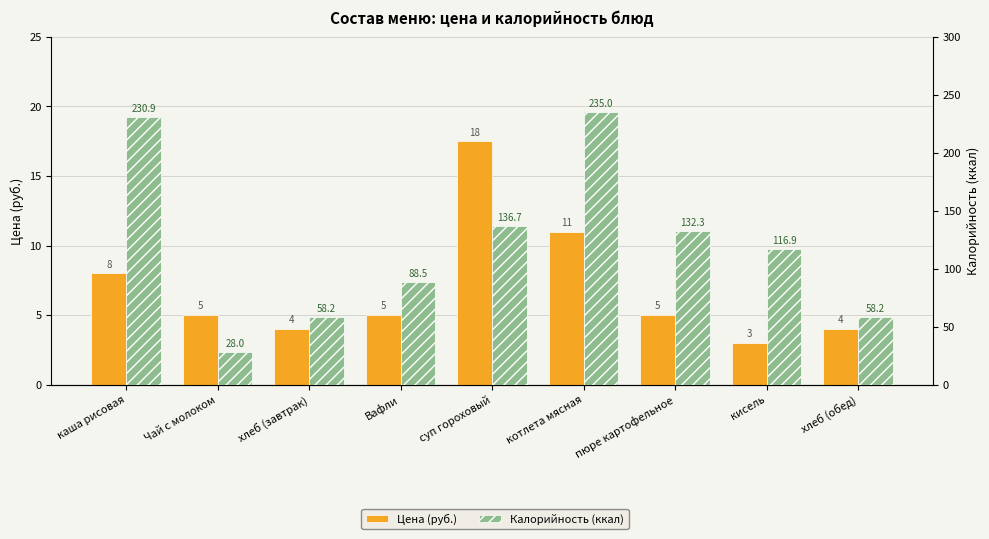

At which category is the sum across all series the highest?

котлета мясная